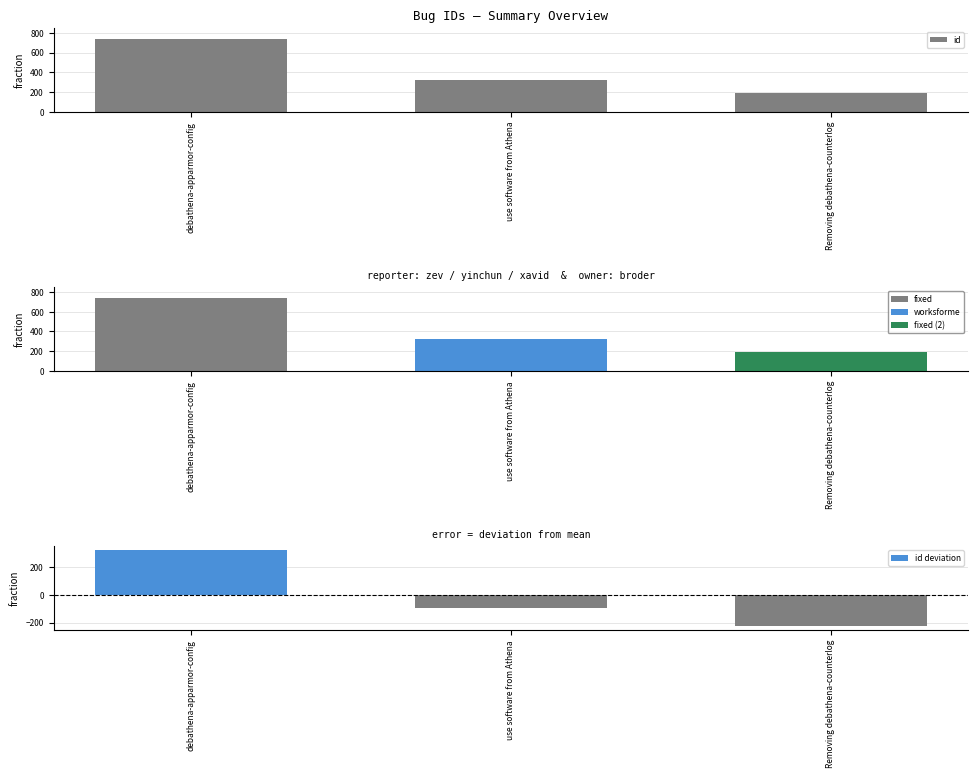

Which category has the highest value in the id deviation series?

debathena-apparmor-config